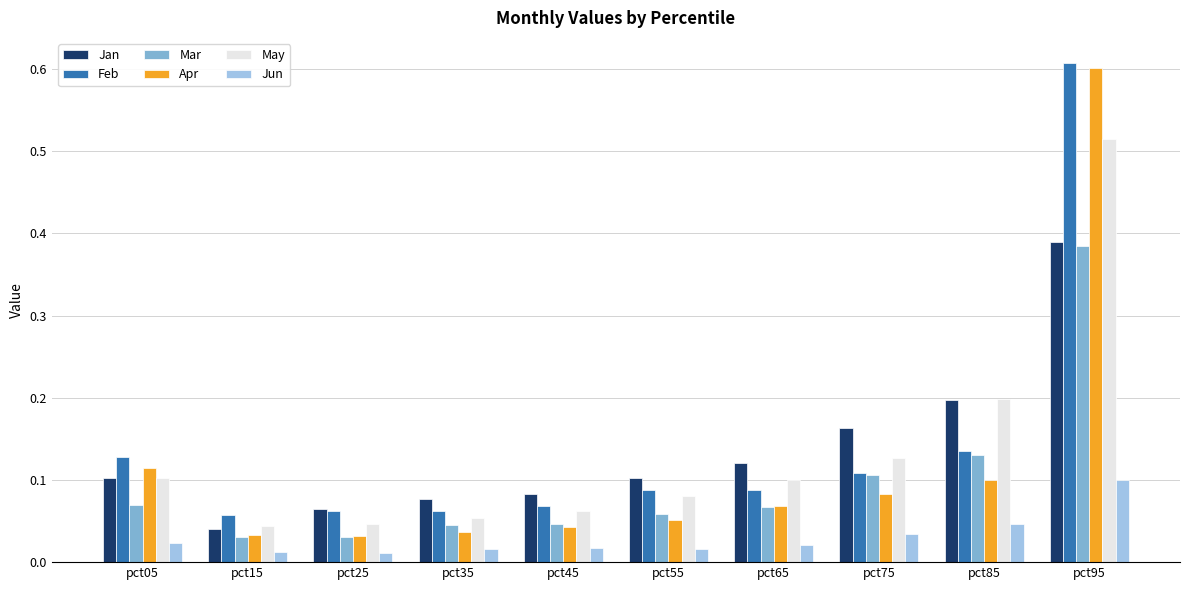

At which label does Jun reach its peak?

pct95